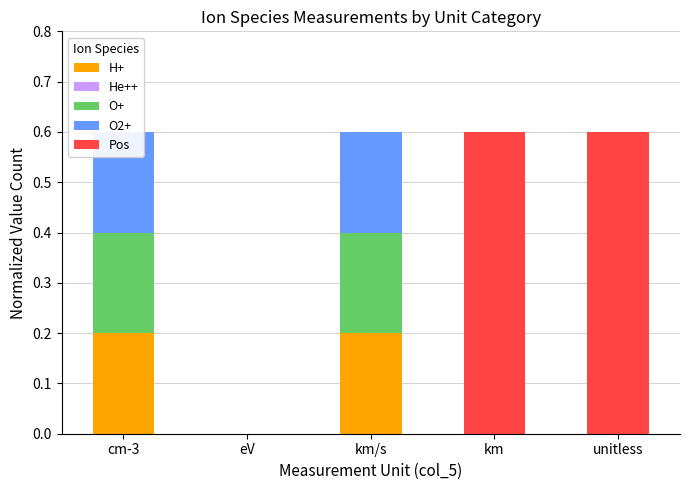

How many bars are there in total?

25